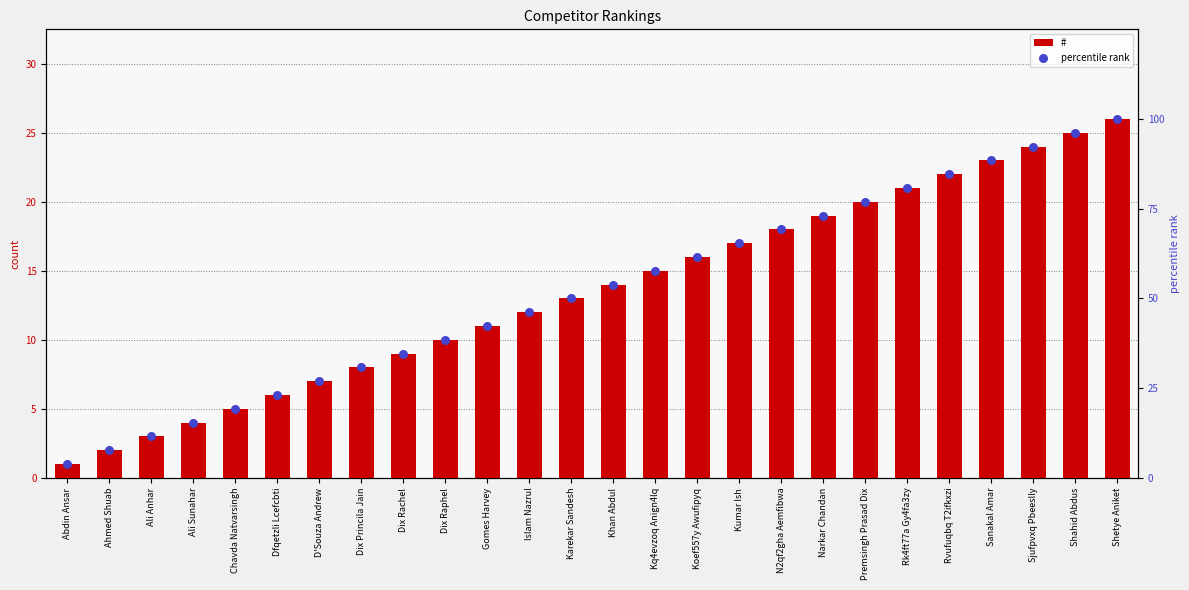

At how many categories does at least one series exceed 69?

9